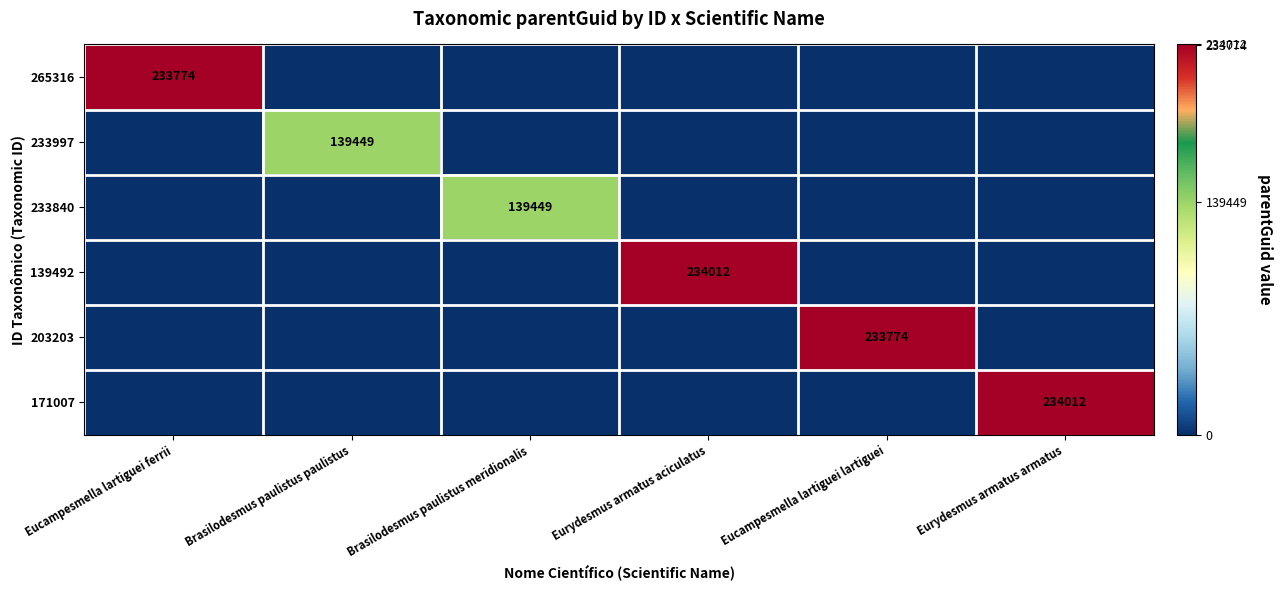

At how many categories does at least one series exceed 70254?

6